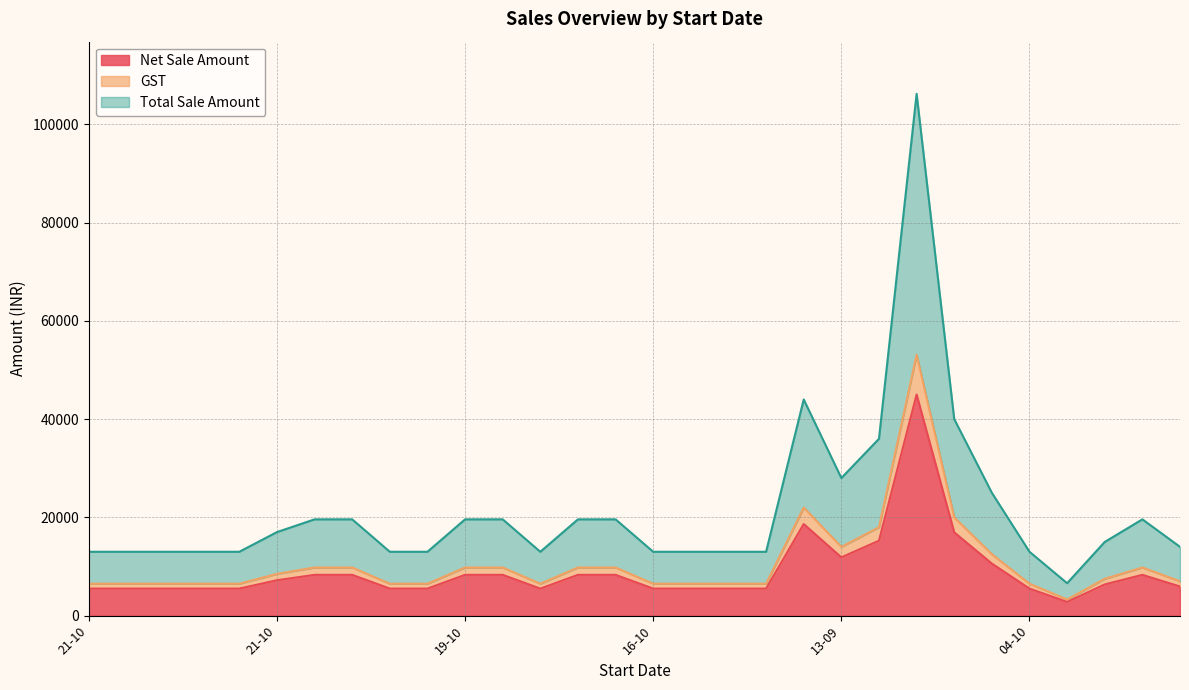

The GST series shows 27122.4 at 08-08. True or false?

False